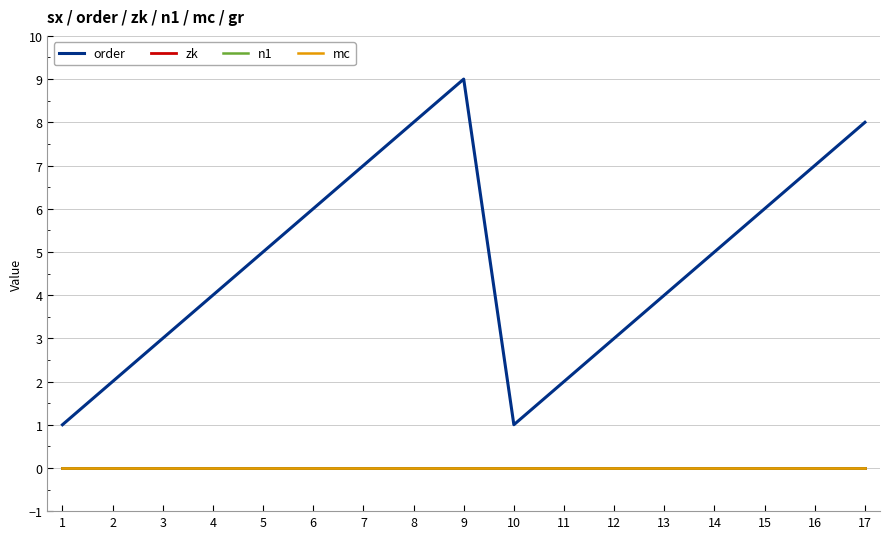

Is this an area chart (filled region under the line)?

No